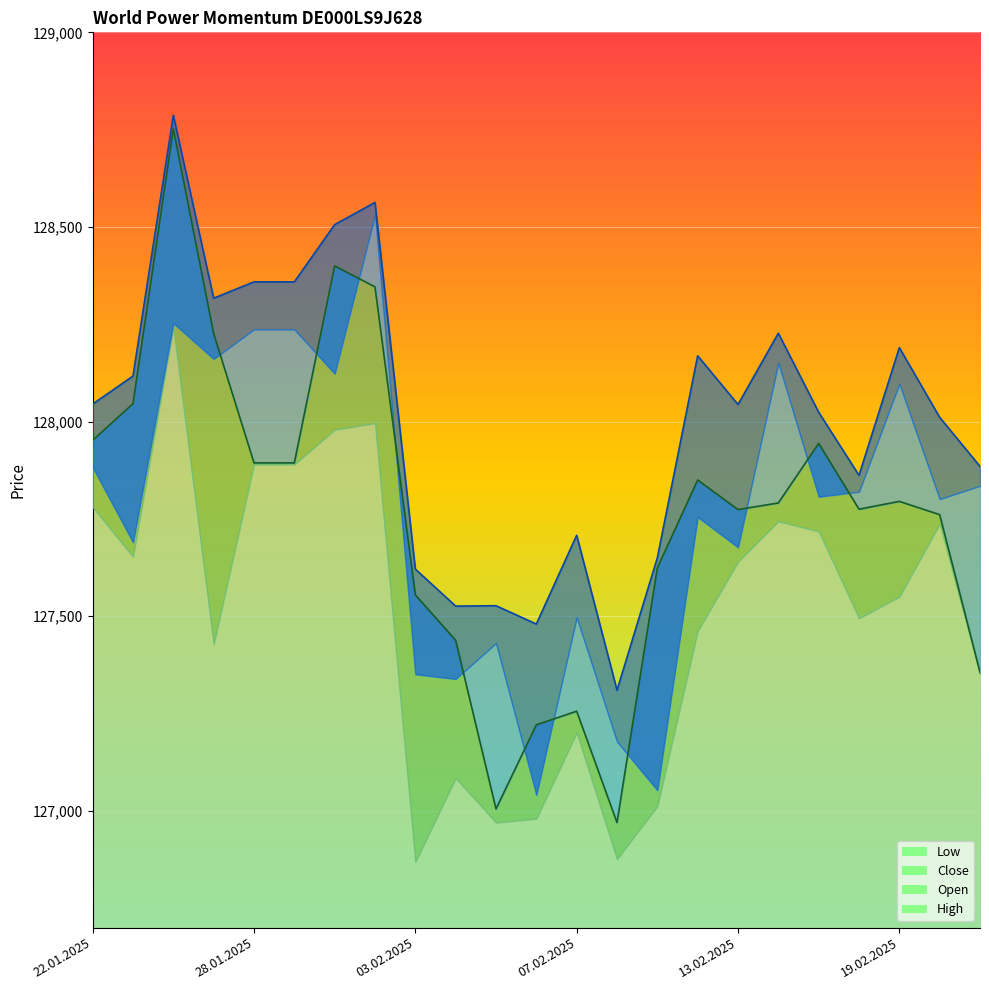

What position from the right is 10.02.2025?

10